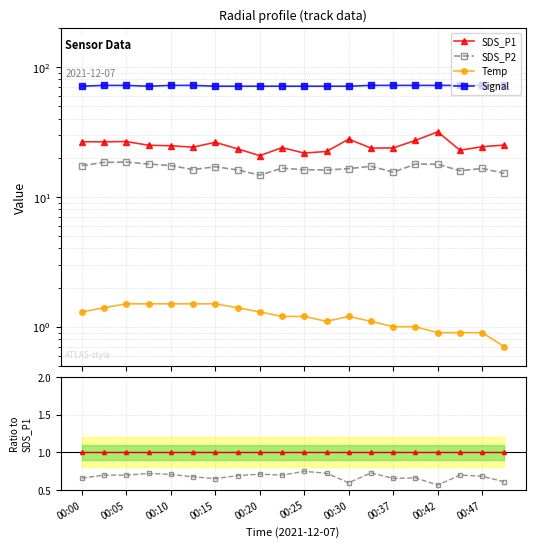

True or false: Temp has more than 1 interior local peaks.

True